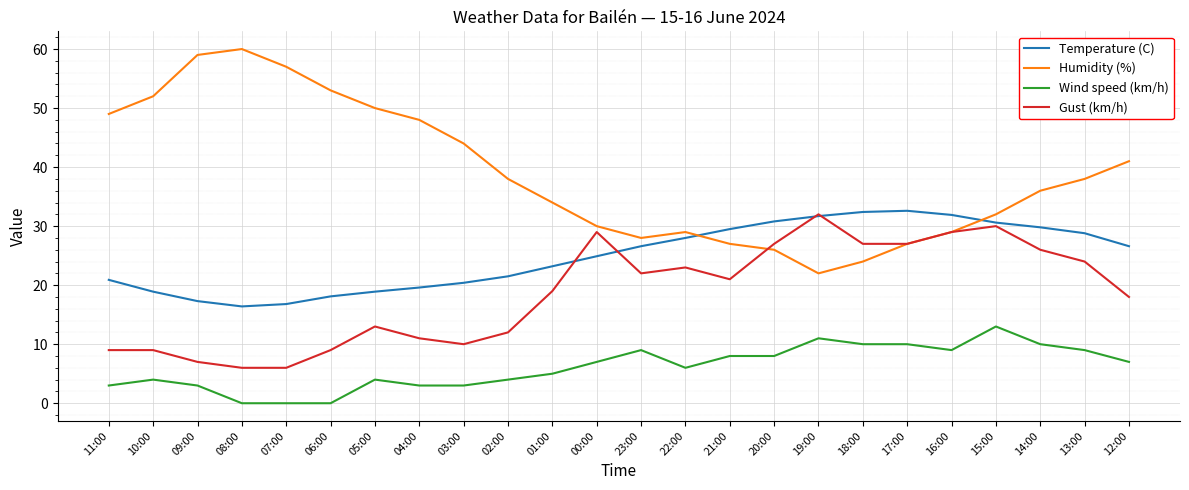

What position from the left is 11:00?

1